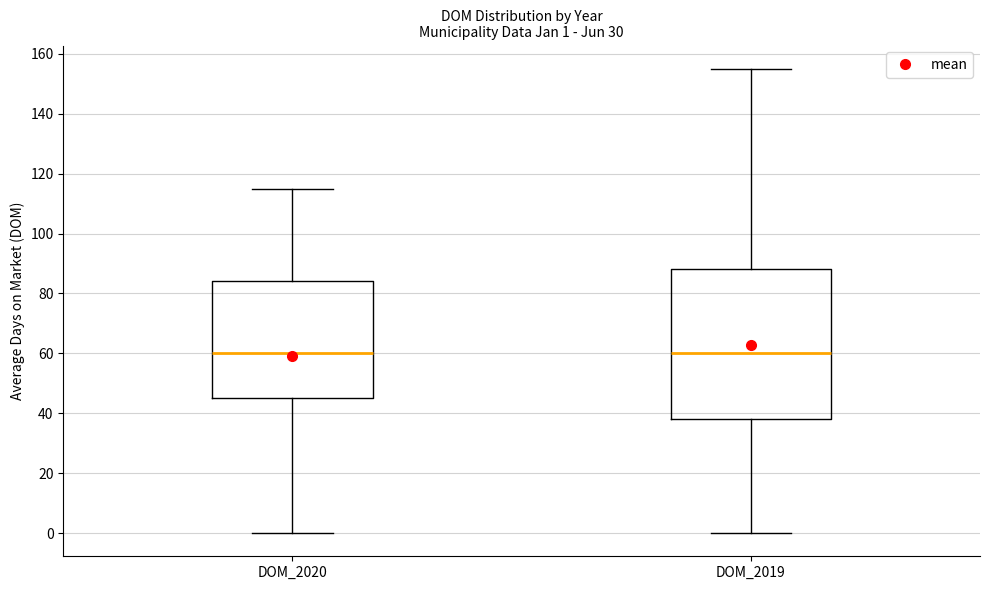

Comparing the boxes themselves (not the whiskers), which one is the tallest?

DOM_2019